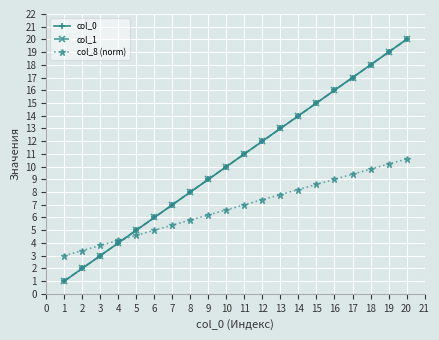

Is this an area chart (filled region under the line)?

No